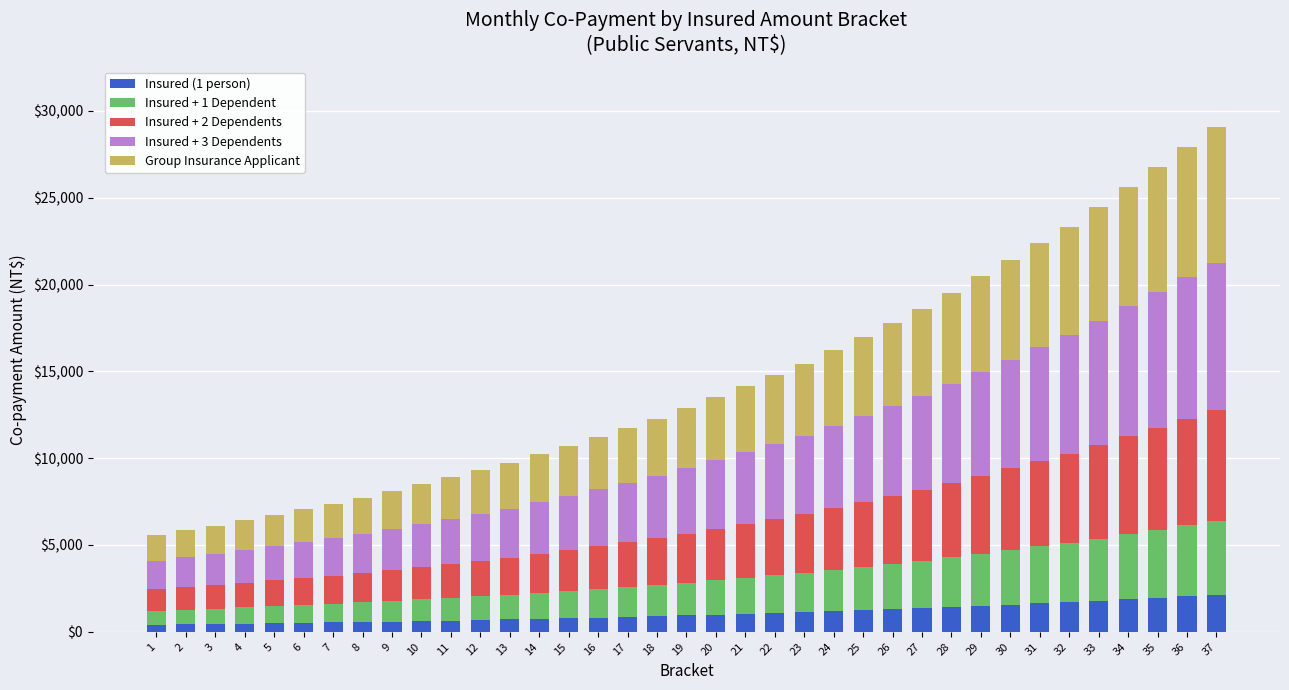

What is the total value across all series at 25?

16997